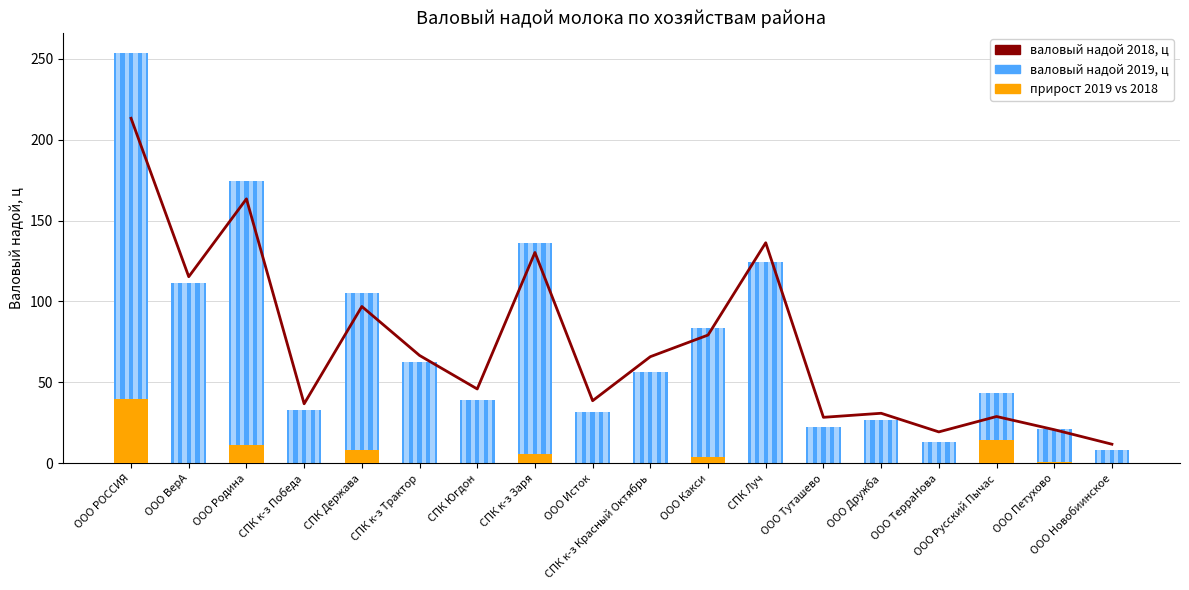

The валовый надой 2019, ц series shows 14.0 at ООО Новобиинское. True or false?

False